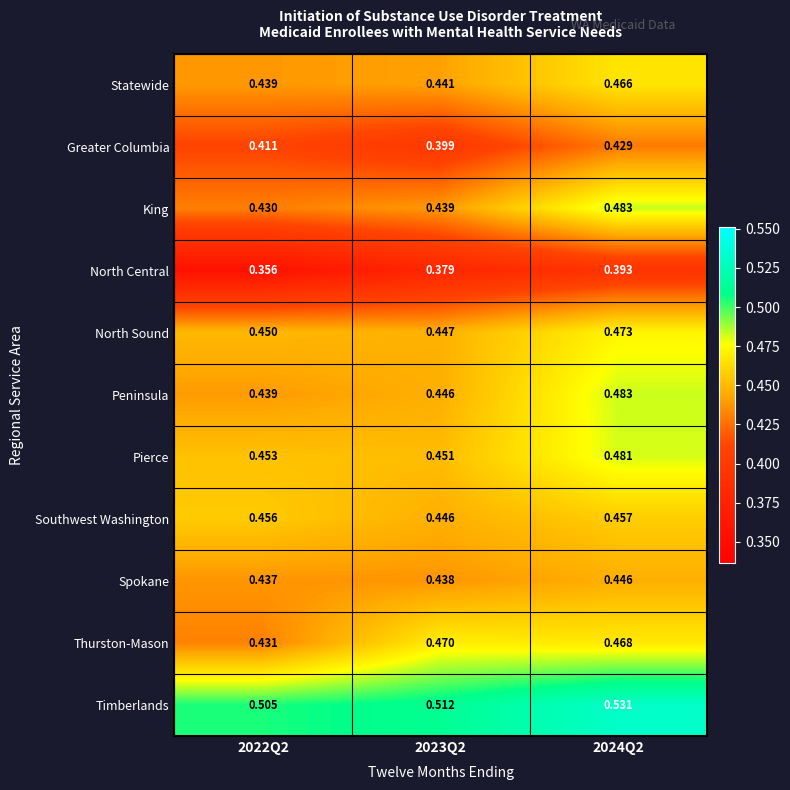

Between 2023Q2 and 2024Q2, which series saw the biggest shift?

King